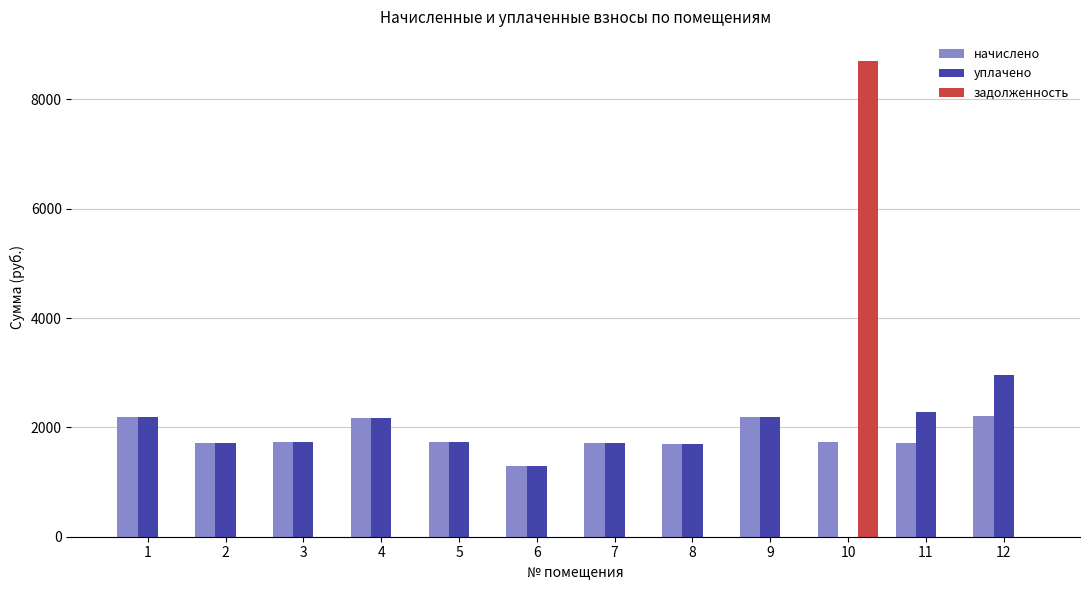

What is the sum of all начислено values?

22103.9